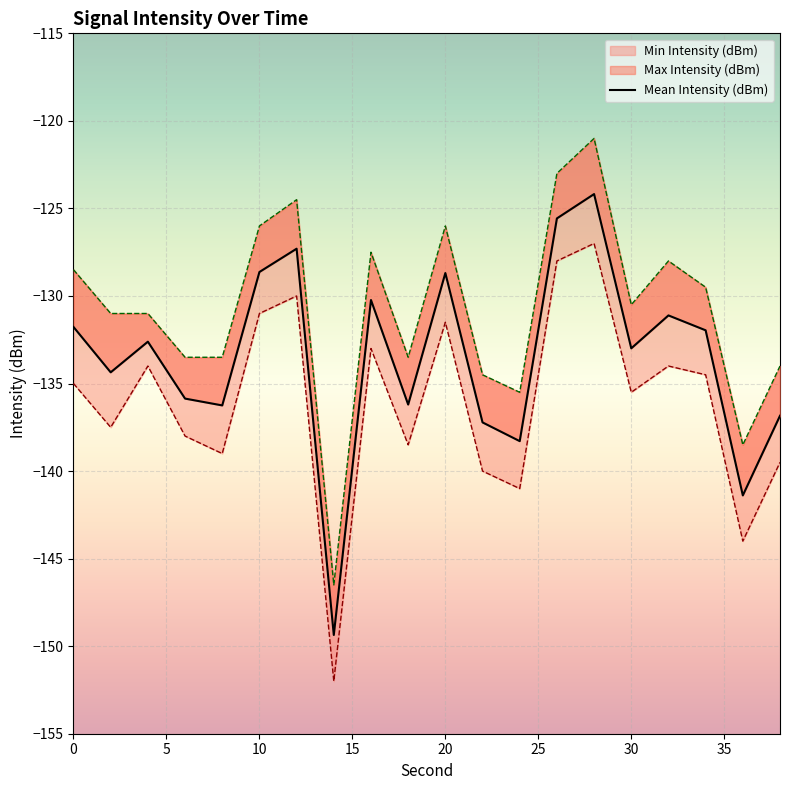

How many data points are above -132?

9